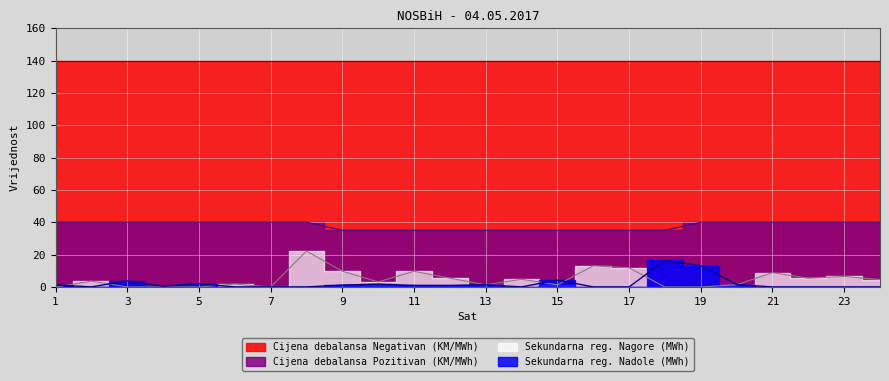

True or false: Sekundarna reg. Nagore (MWh) has a value of 3.0 at 21.

False